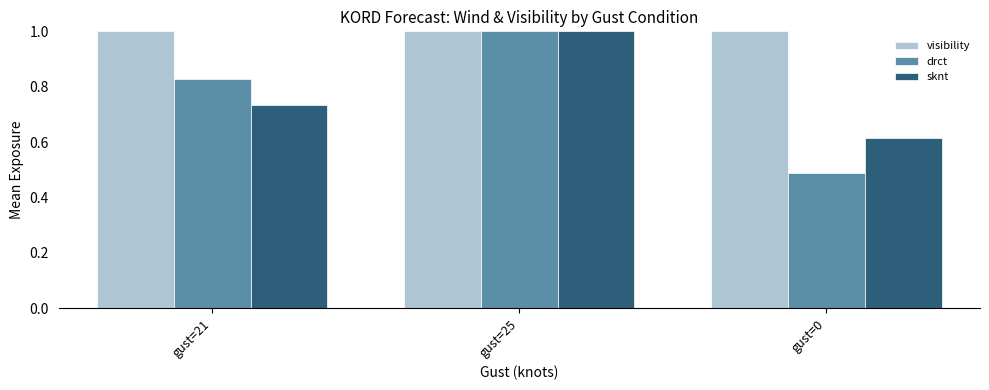

What is the sum of the sknt values at gust=25 and gust=0?

1.6